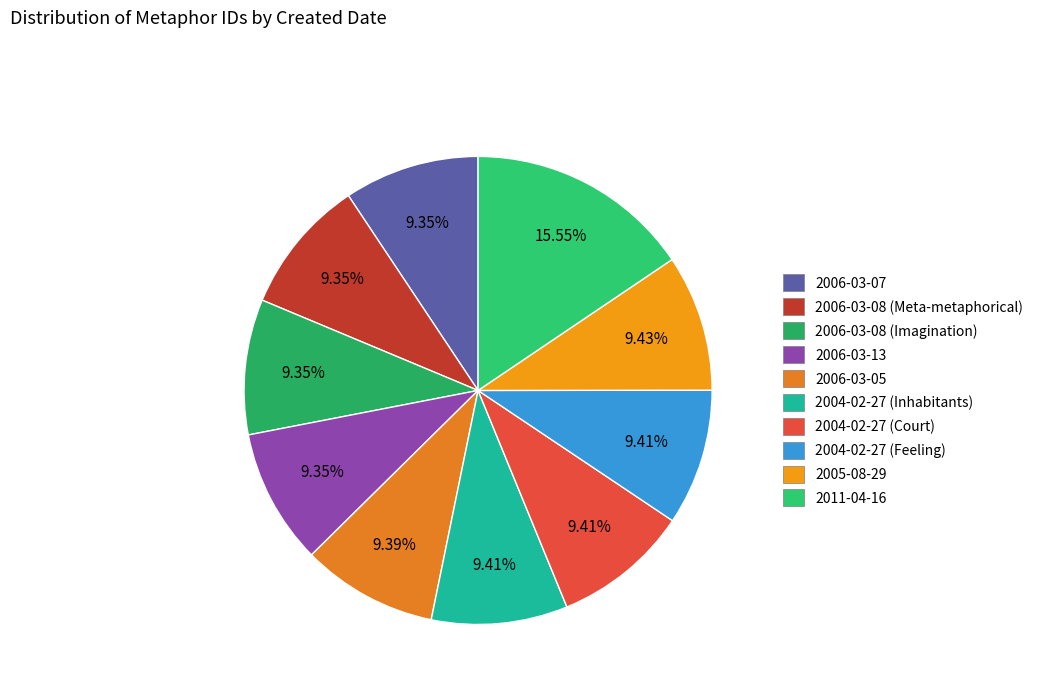

How many segments does this pie chart have?

10